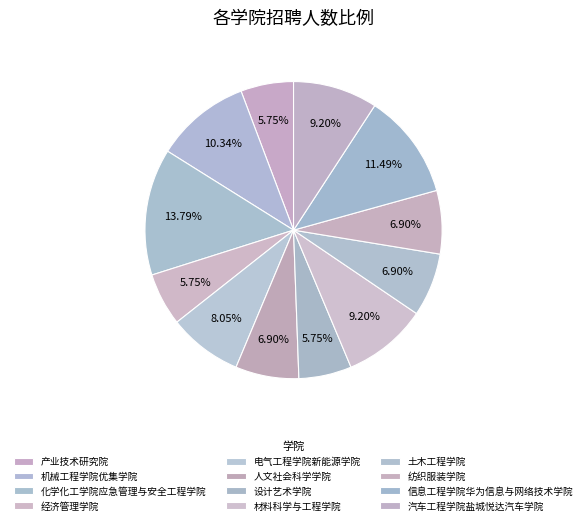

To the nearest percent, what is the average slice percentage?

8%